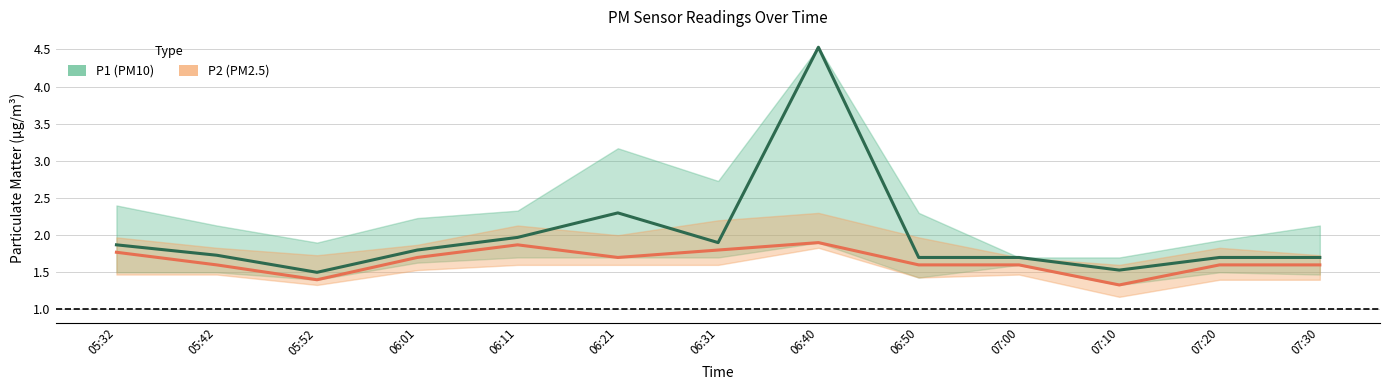

What is the total value across all series at 06:40?

6.4